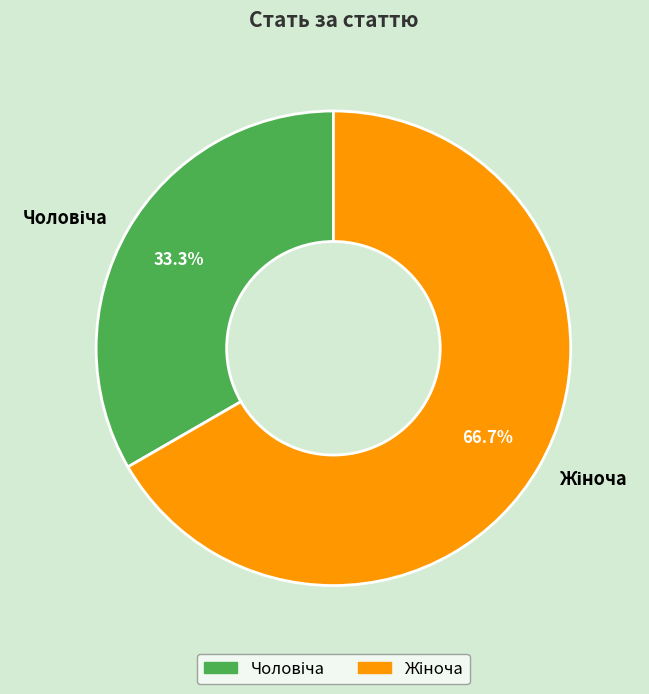

Is there any slice that represents more than half of the pie?

Yes